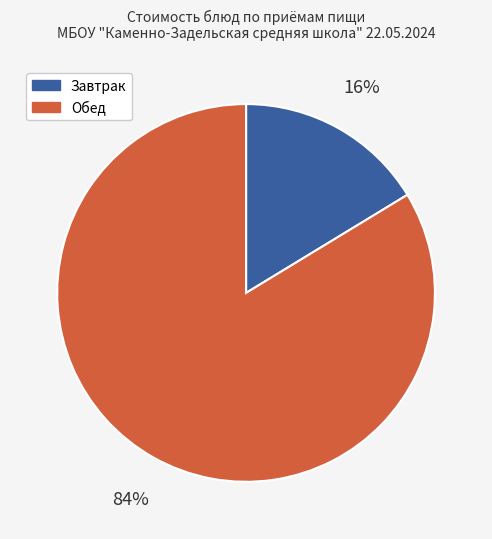

Which category accounts for the majority?

Обед